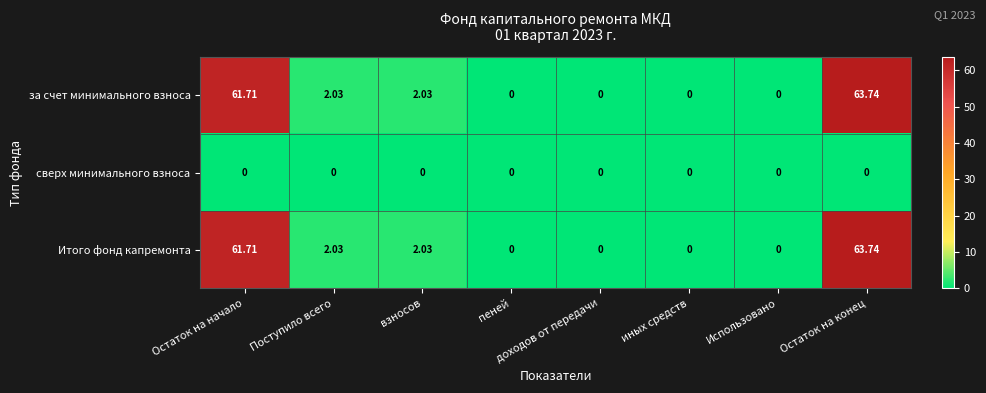

Which label corresponds to the largest value in the chart?

Остаток на конец